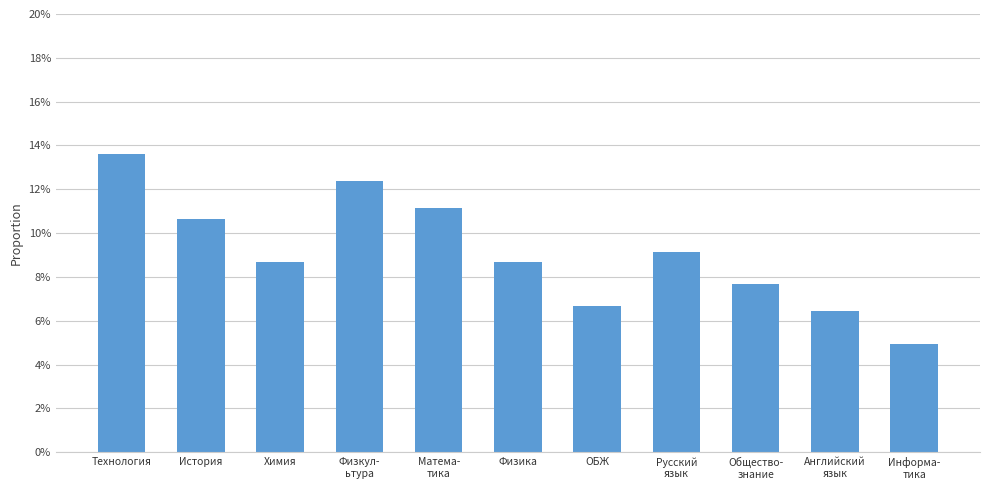

Are the bars horizontal?

No